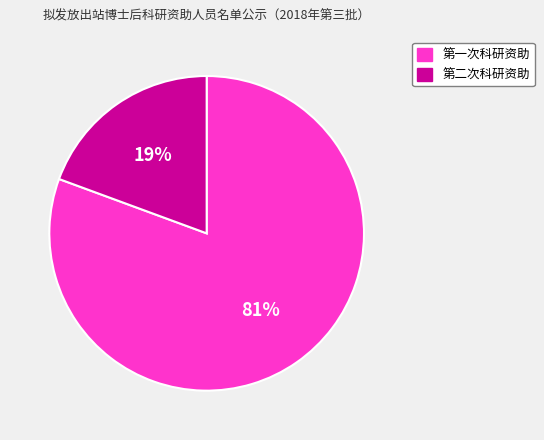

How many segments does this pie chart have?

2